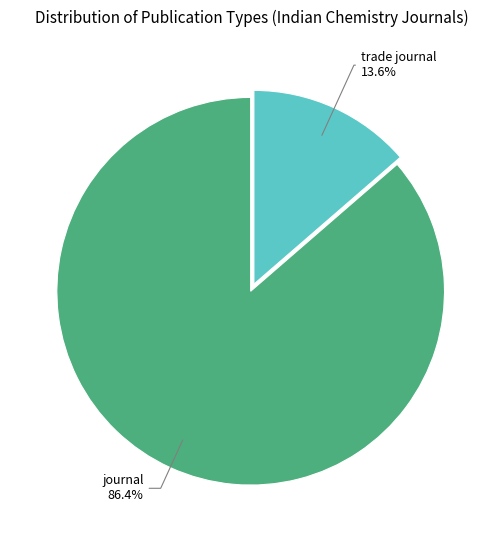

How many segments does this pie chart have?

2